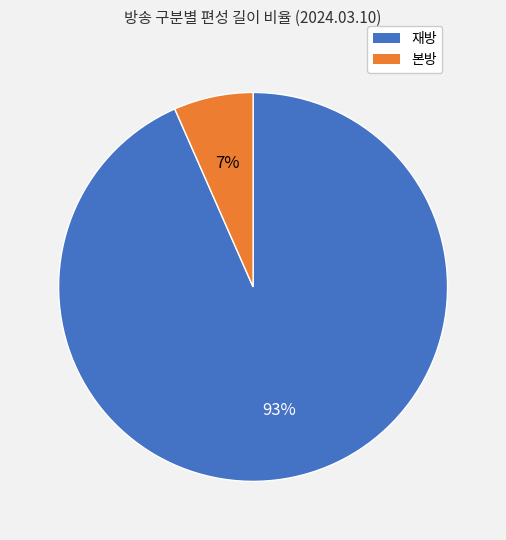

To the nearest percent, what is the average slice percentage?

50%